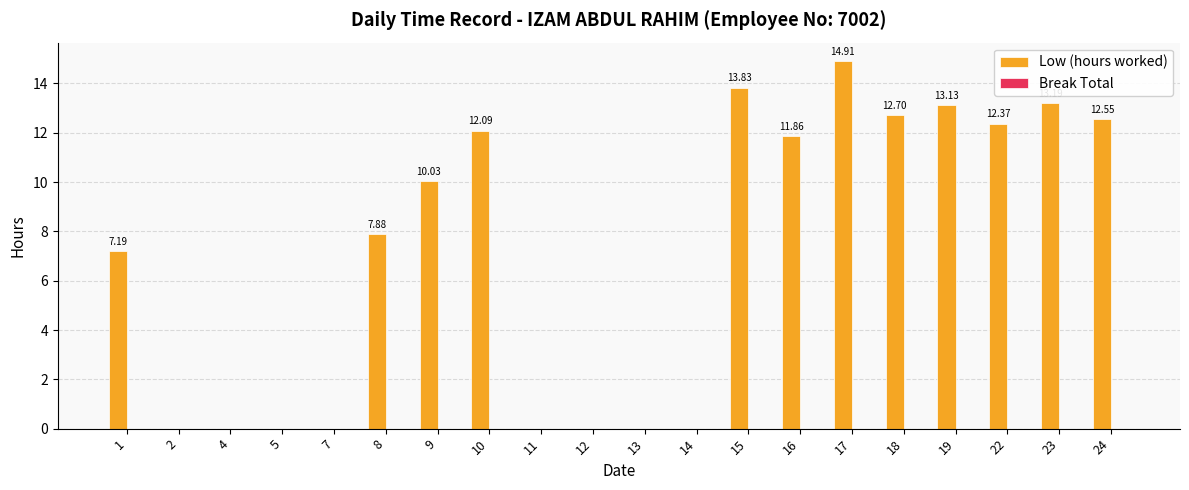

What is the ratio of the value at 10 to the value at 19?

0.9